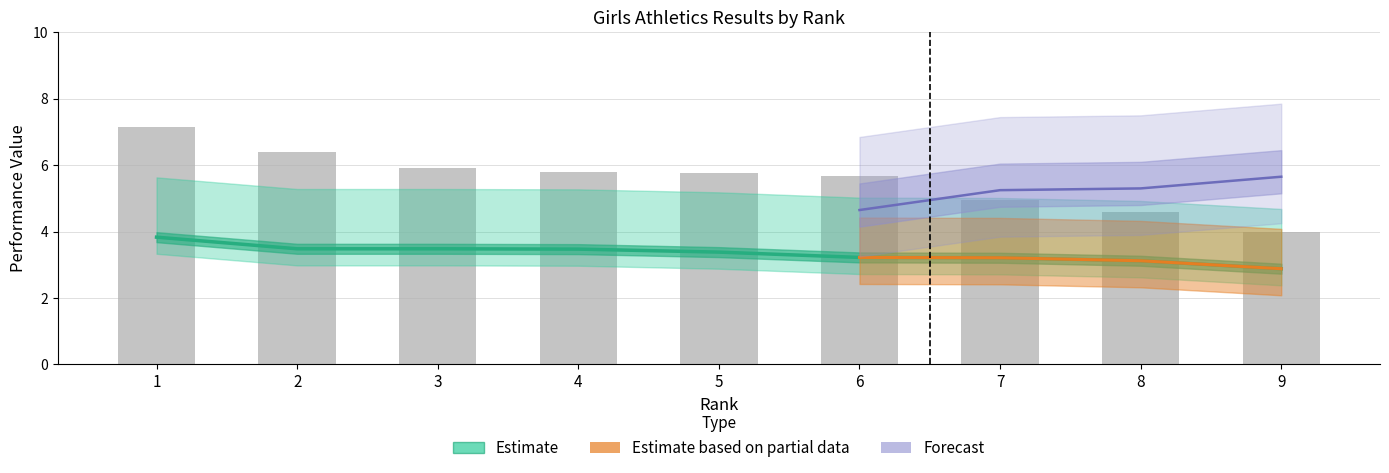

How many data points in Weitsprung (m) are less than 3?

1